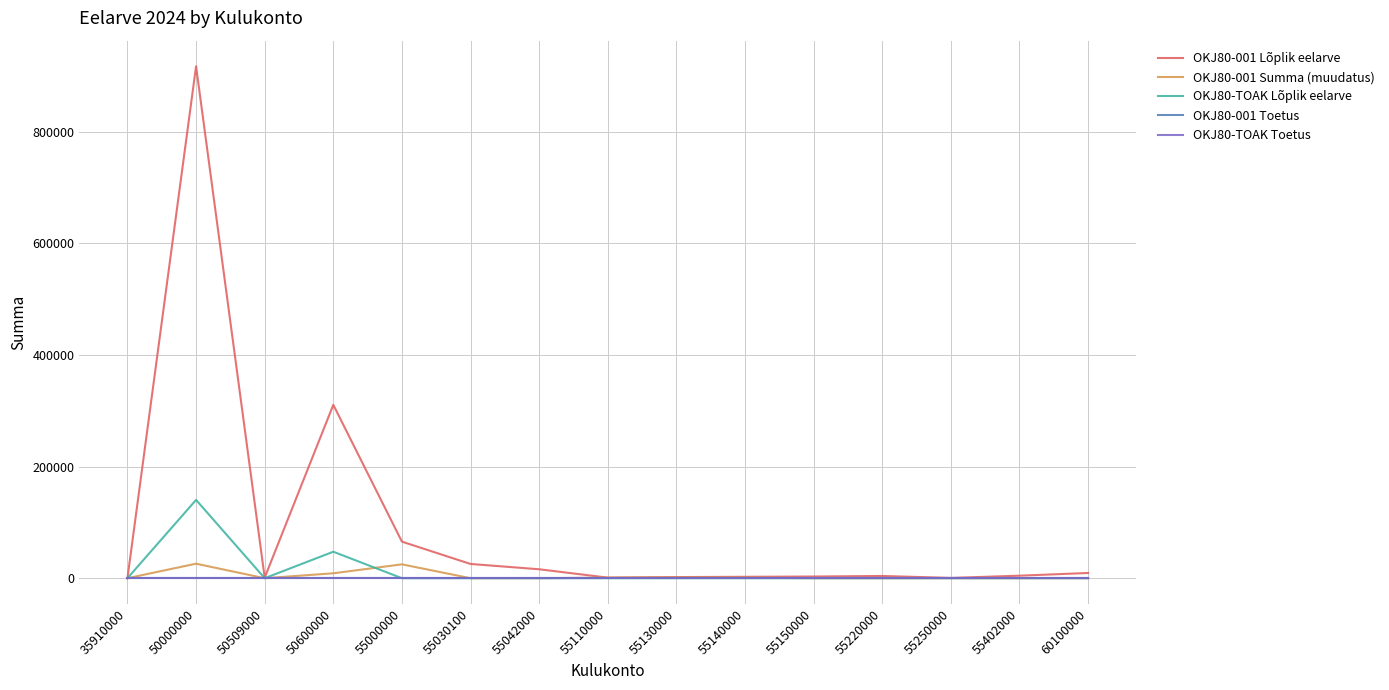

Is this an area chart (filled region under the line)?

No